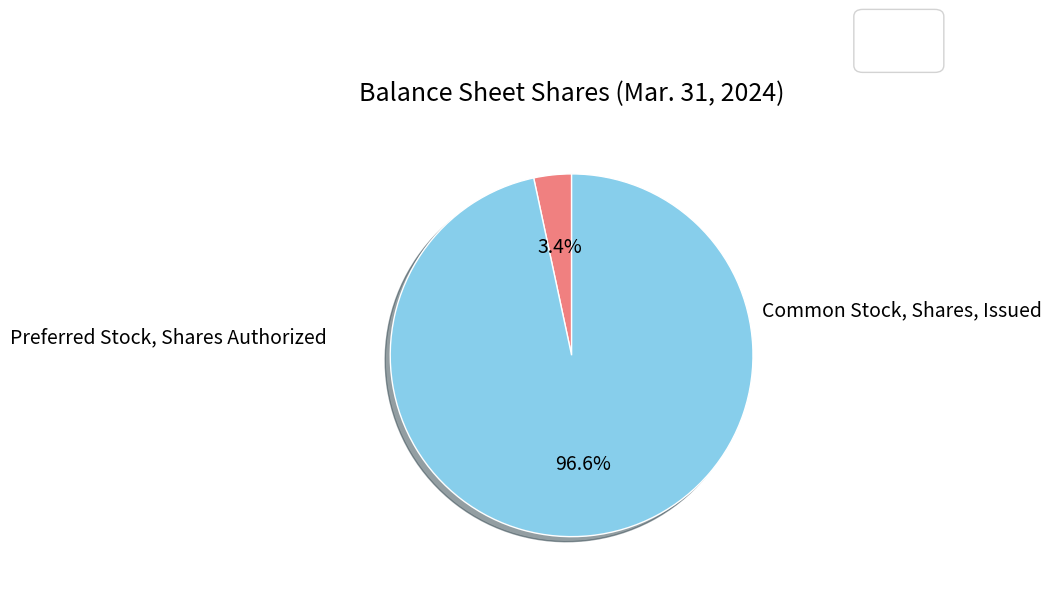

Is there a majority slice in this chart?

Yes